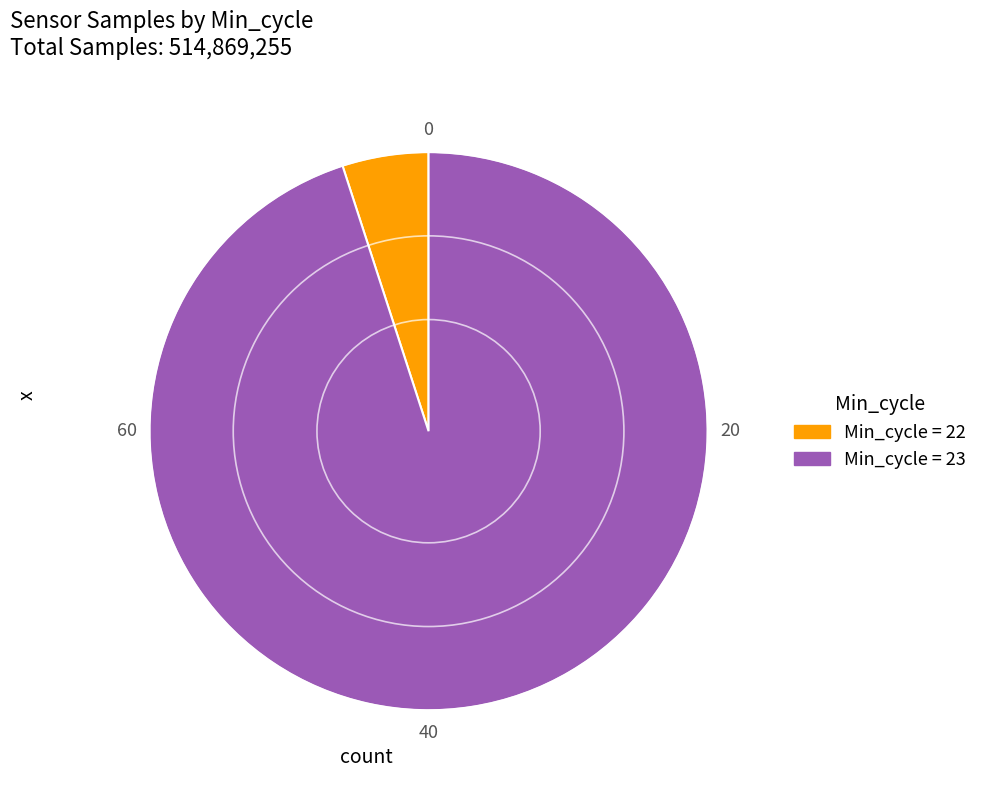

Is there a majority slice in this chart?

Yes